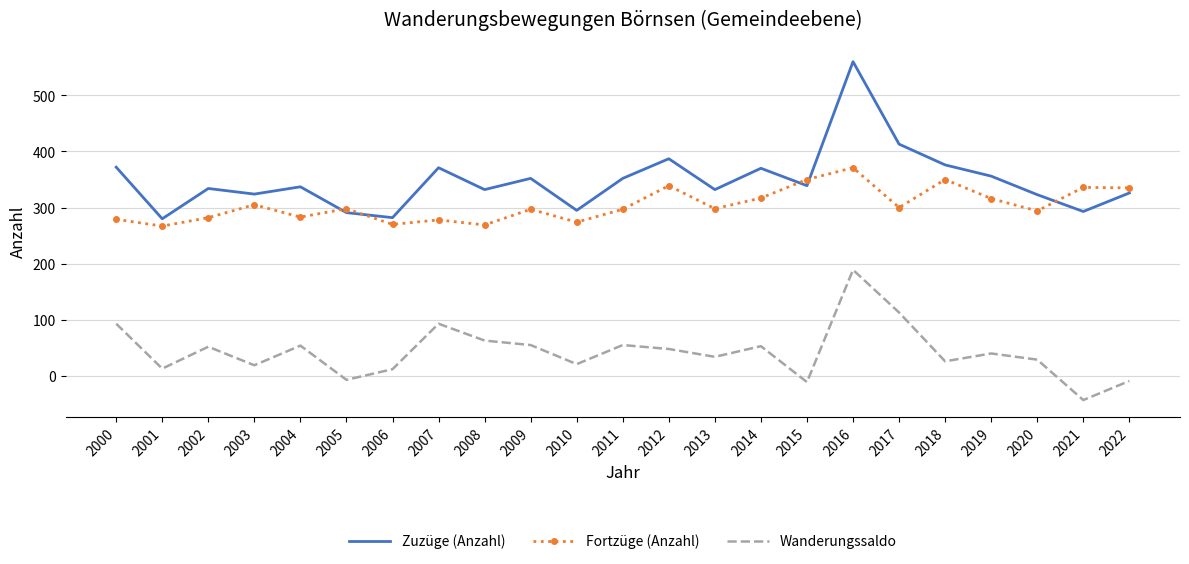

Which category has the highest value in the Wanderungssaldo series?

2016